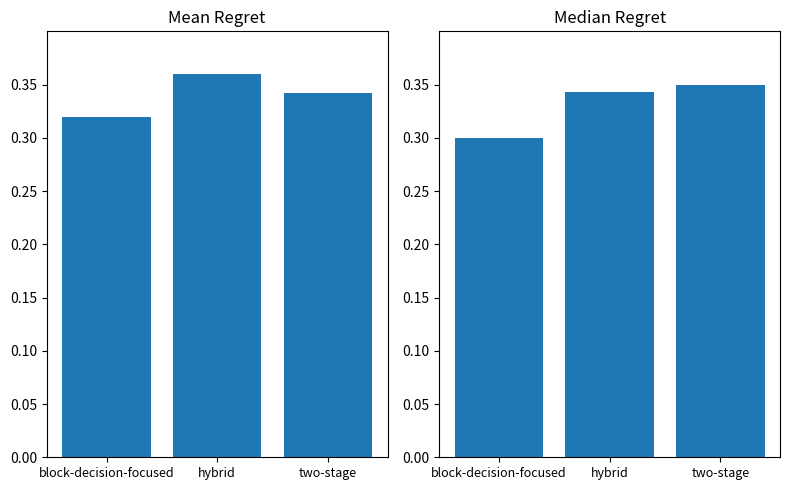

What is the approximate value of Obras culminadas at hybrid?

0.4